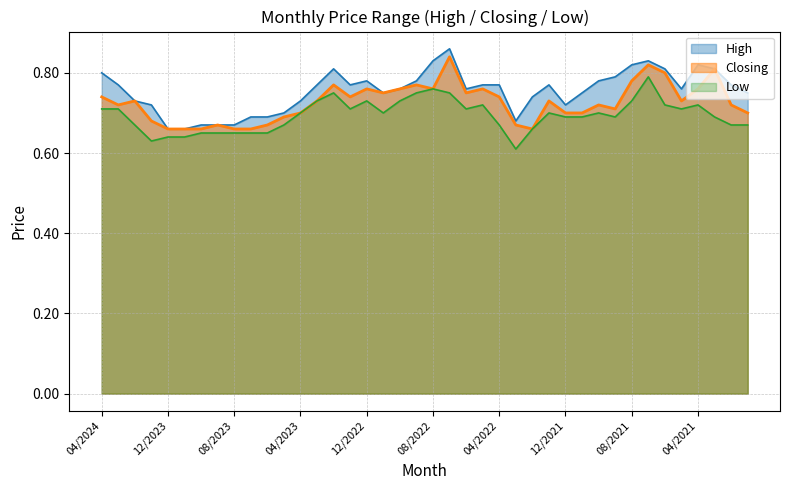

What is the total value across all series at 06/2022?

2.2